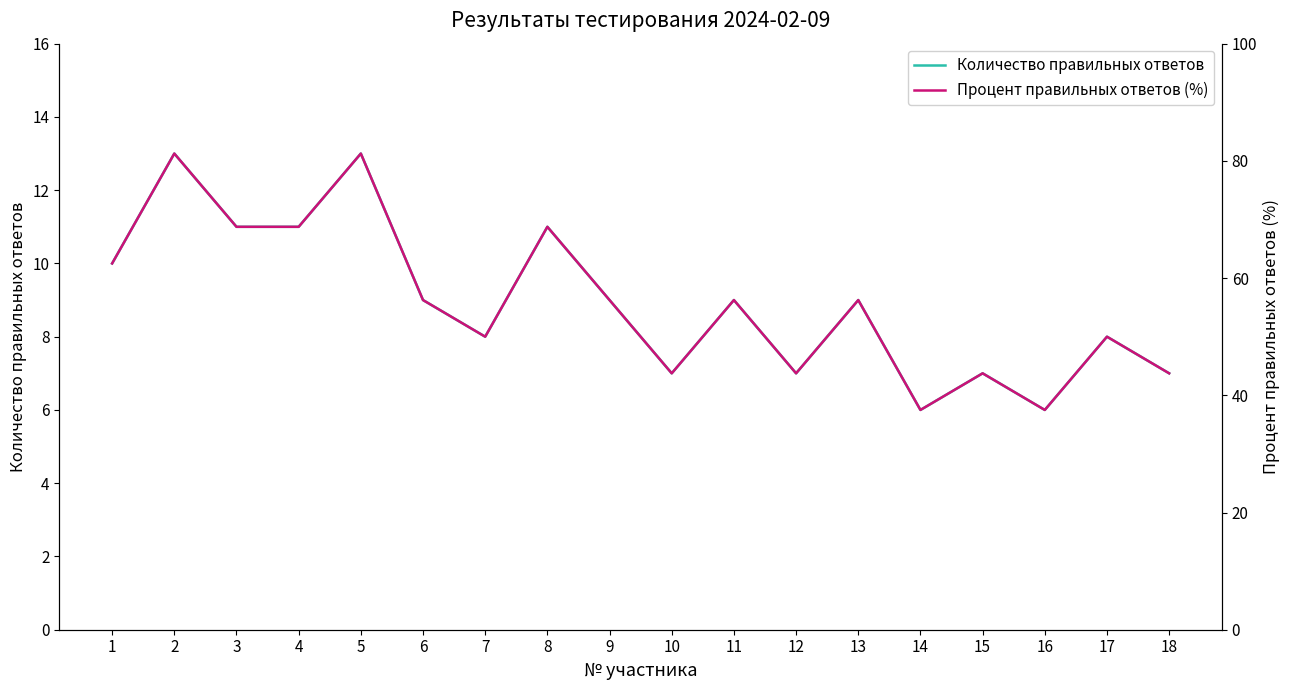

True or false: Количество правильных ответов and Процент правильных ответов (%) cross at least once.

False